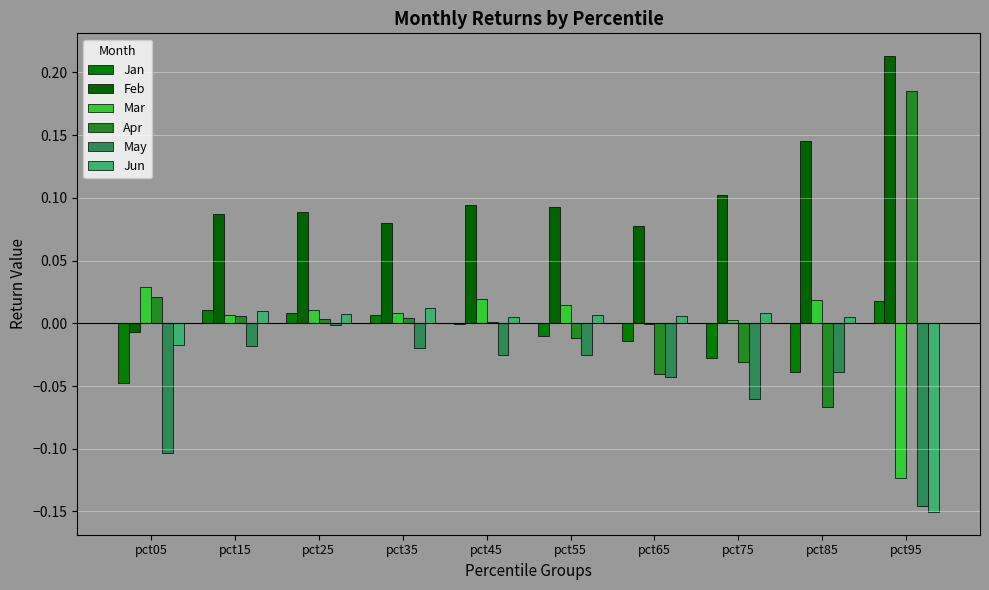

What is the difference between the Mar values at pct85 and pct95?

0.1